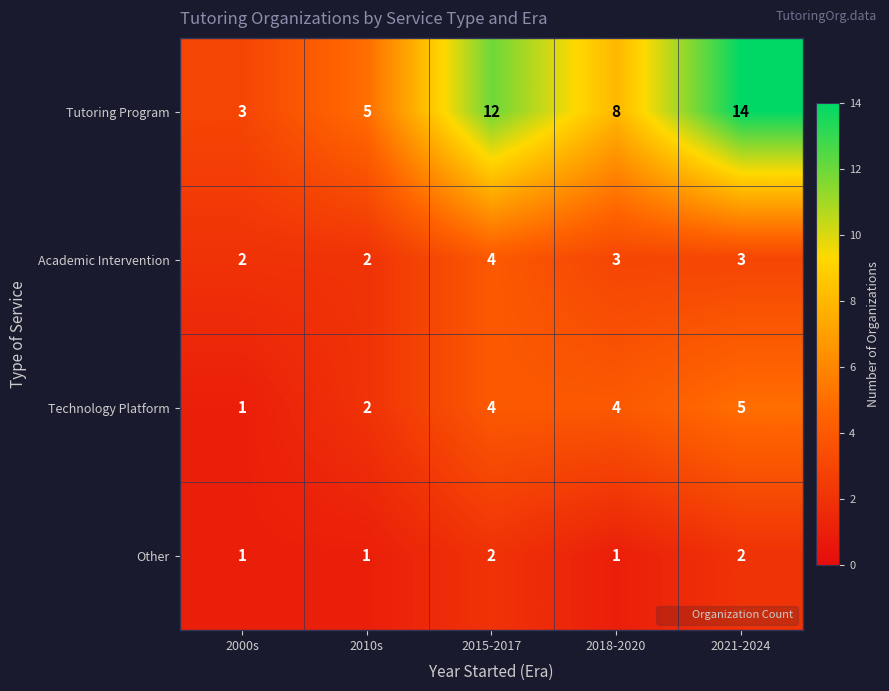

What is the greatest value displayed?

14